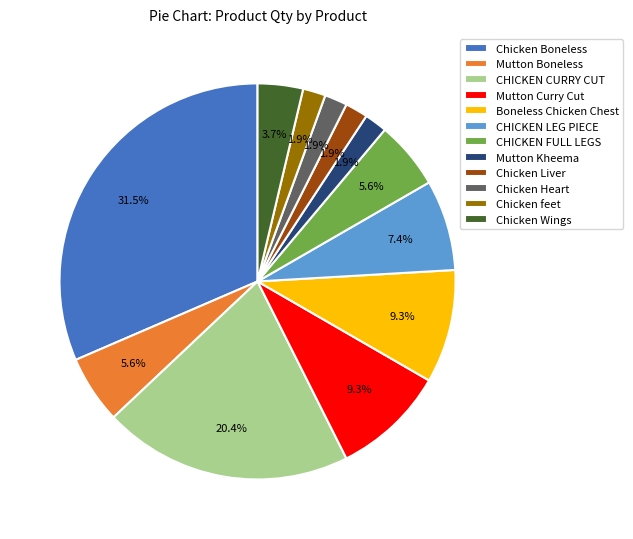

What is the ratio of the value at CHICKEN LEG PIECE to the value at Mutton Boneless?

1.3